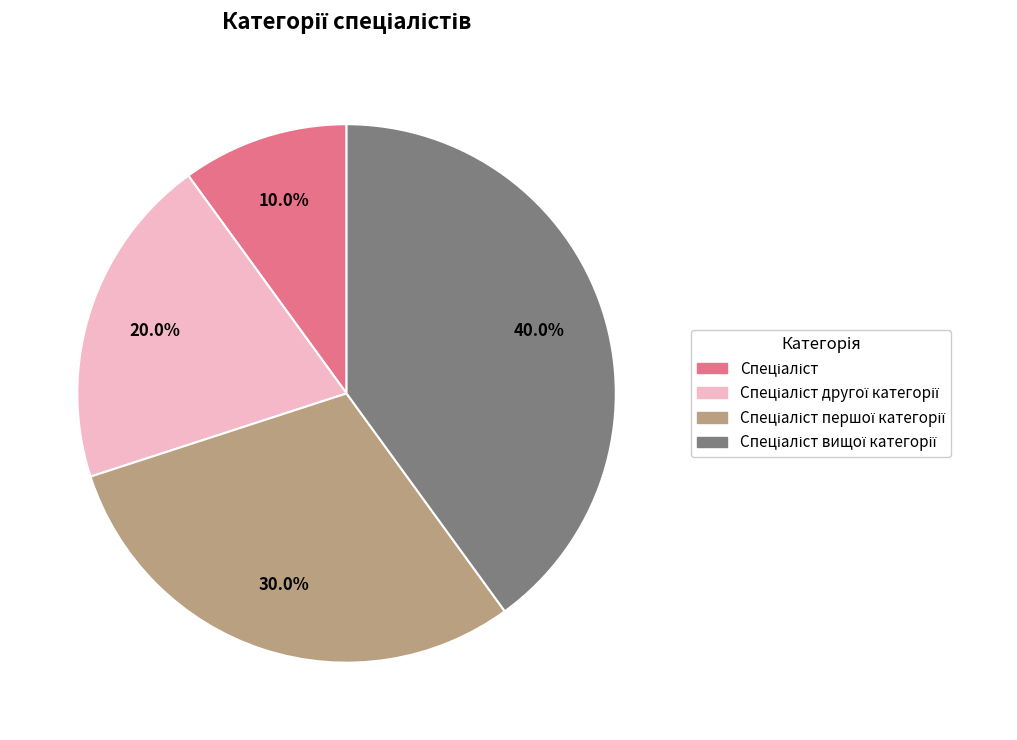

Count the number of slices in the pie.

4